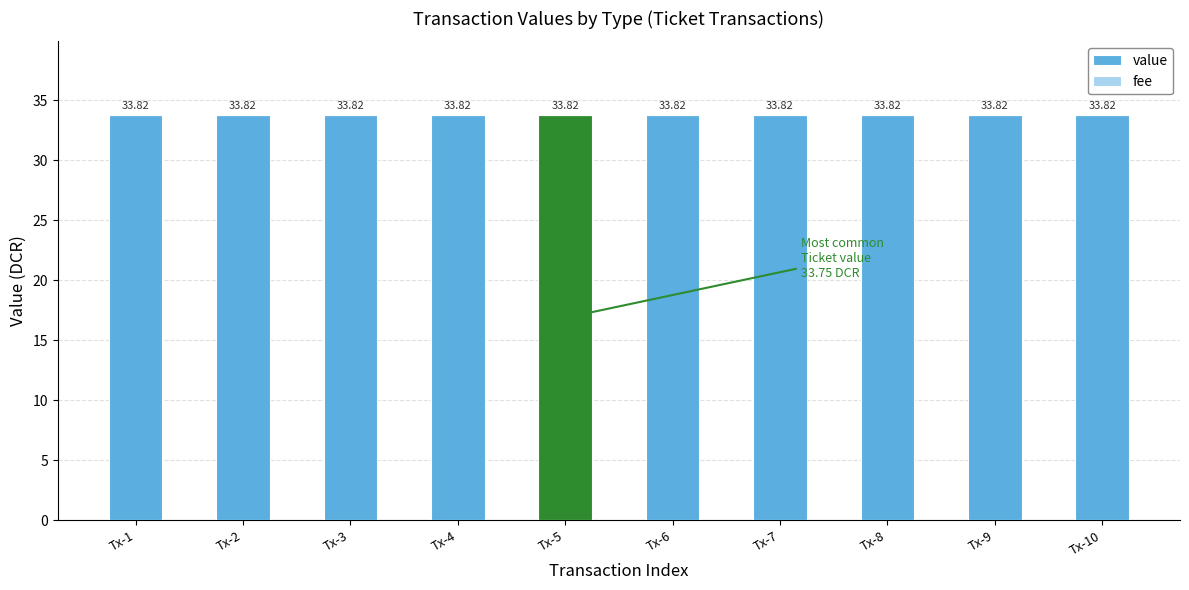

Are the bars horizontal?

No